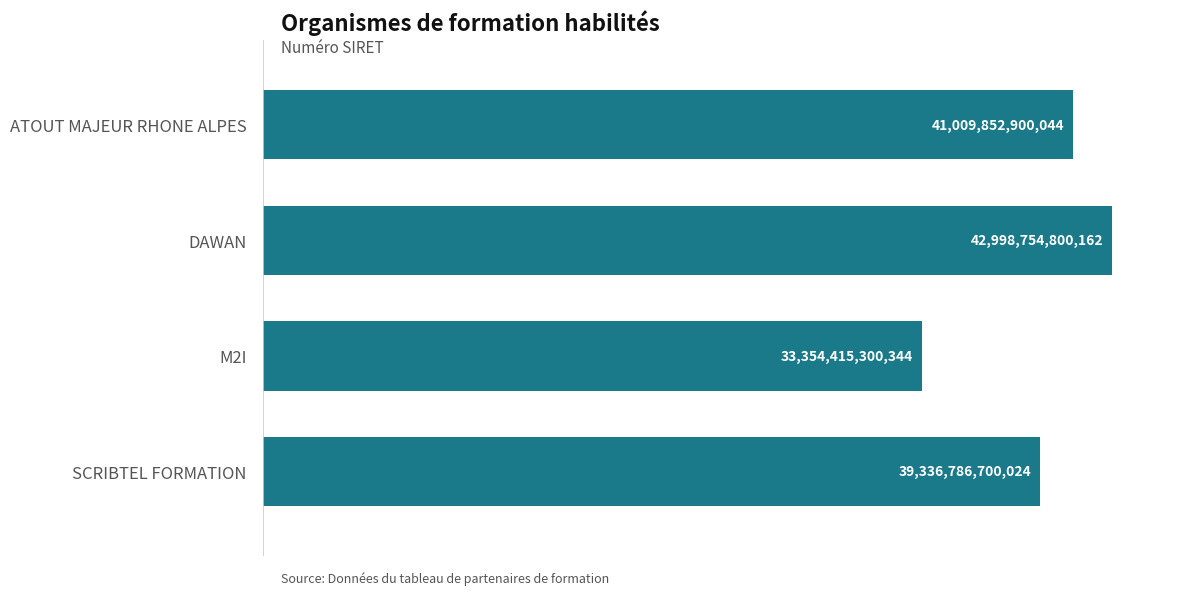

Where does the data first go above 41009852900044?

DAWAN